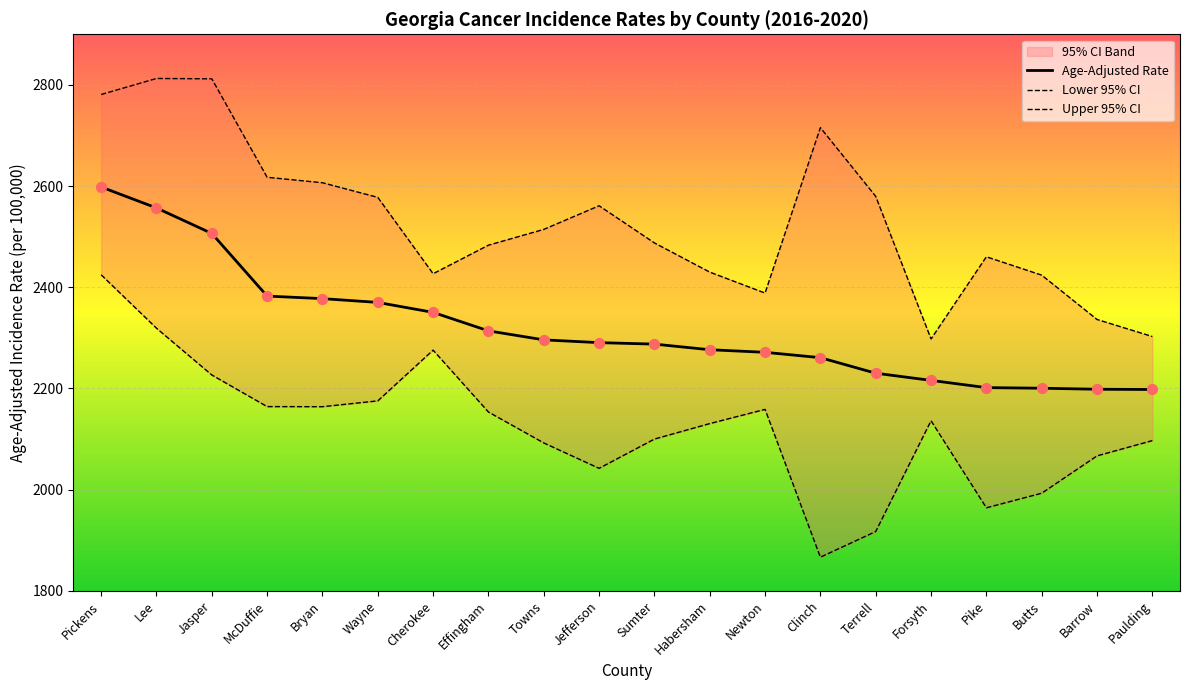

What is the total value across all series at Barrow?

6601.7